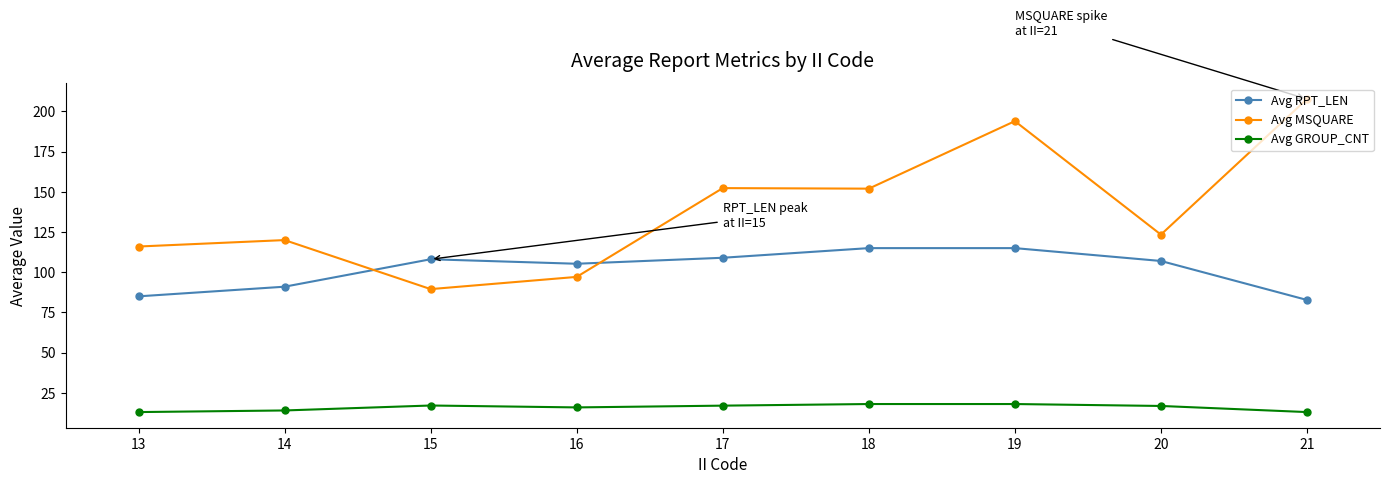

Where is the first local maximum for Avg RPT_LEN?

15